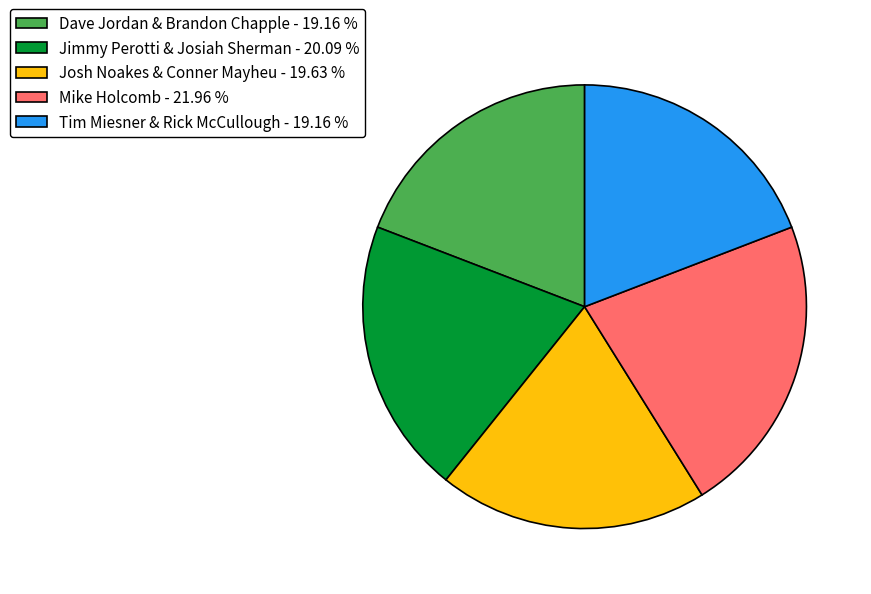

Is the sum of Josh Noakes & Conner Mayheu and Tim Miesner & Rick McCullough greater than half?

No